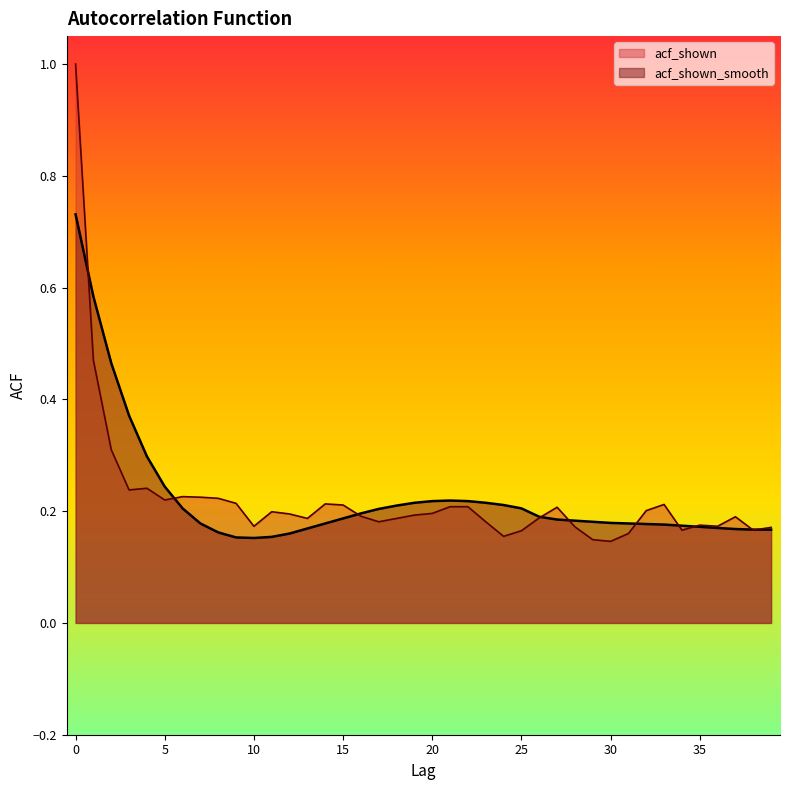

How many distinct data groups are displayed?

2